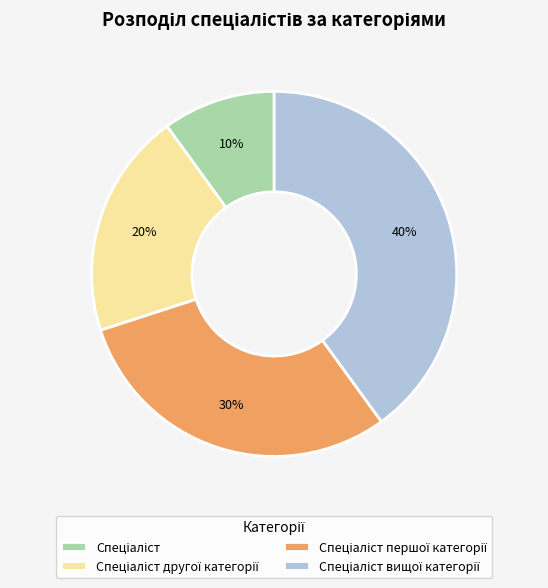

Count the number of slices in the pie.

4